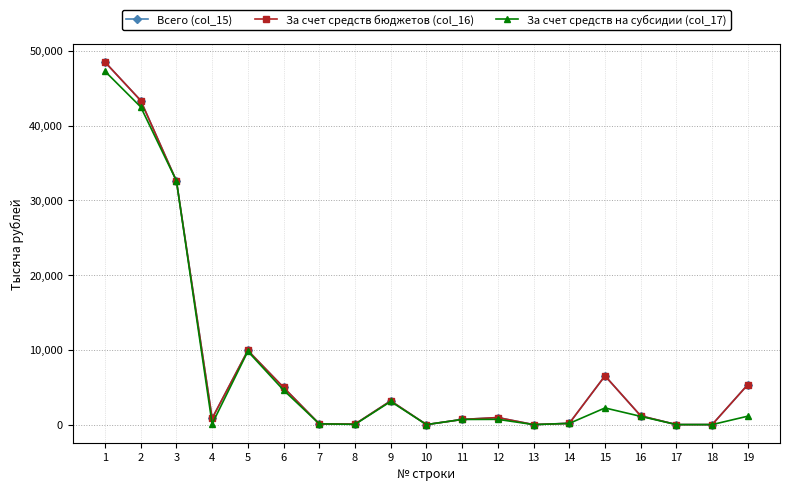

Does the chart display data point markers on the line(s)?

Yes